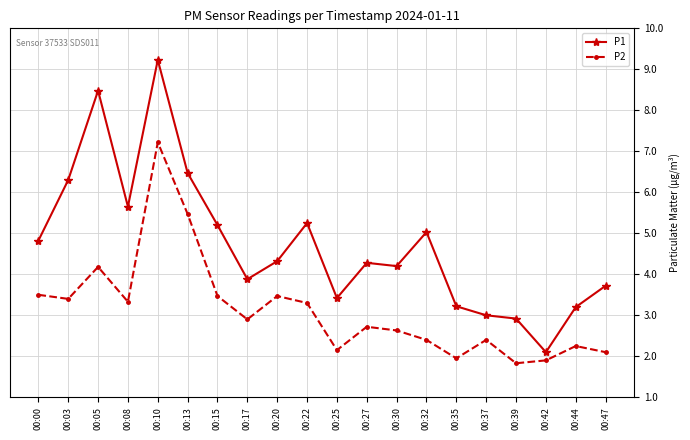

What is the smallest value displayed?

1.8